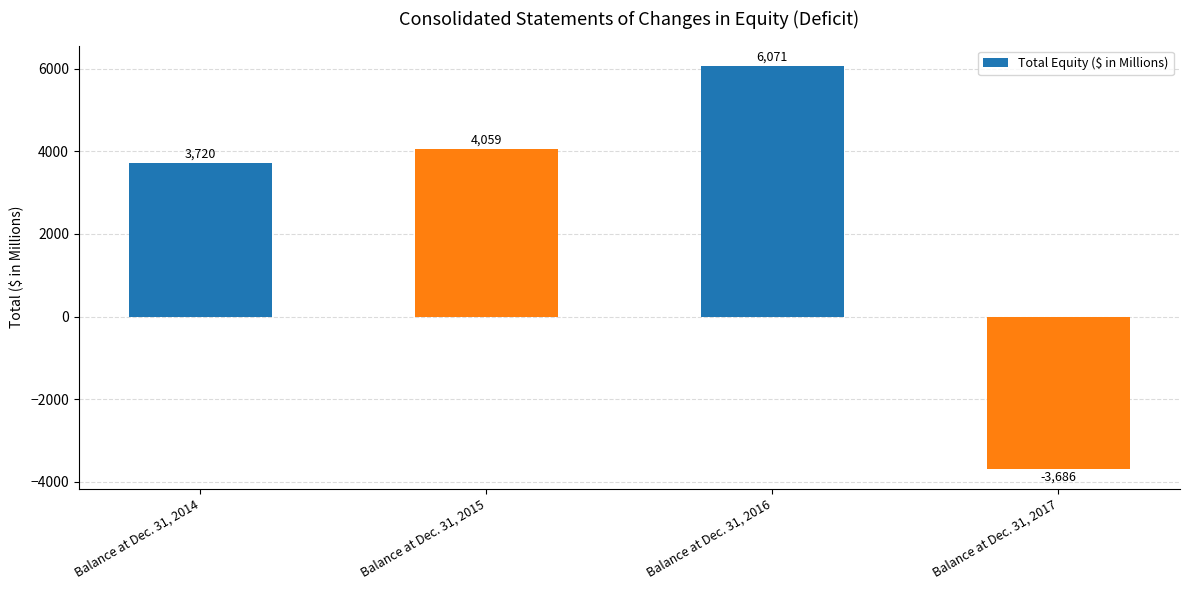

What is the difference between the maximum and second lowest values?

2351